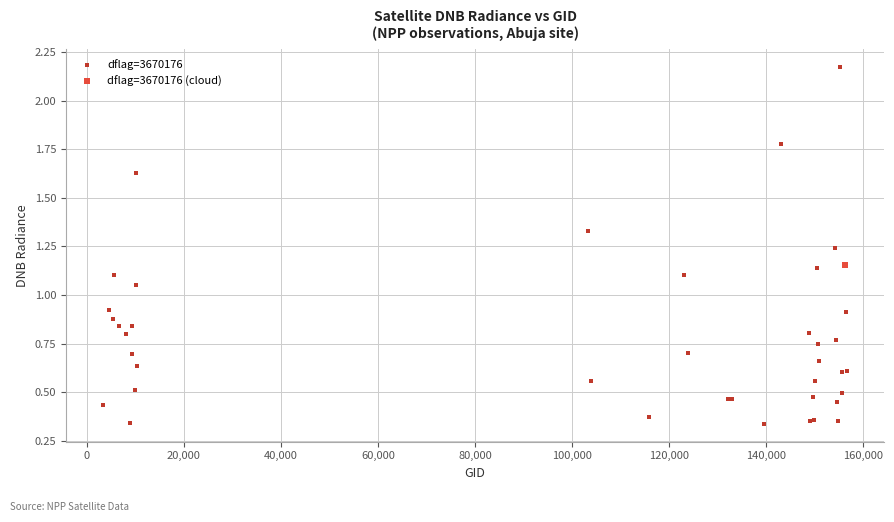

What are all the series names shown in the legend?

dflag=3670176, dflag=3670176 (cloud)